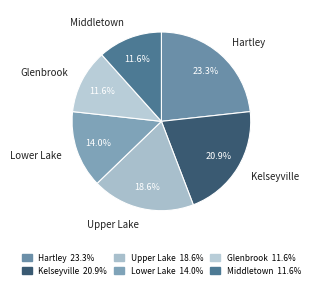

Does any single category account for the majority?

No